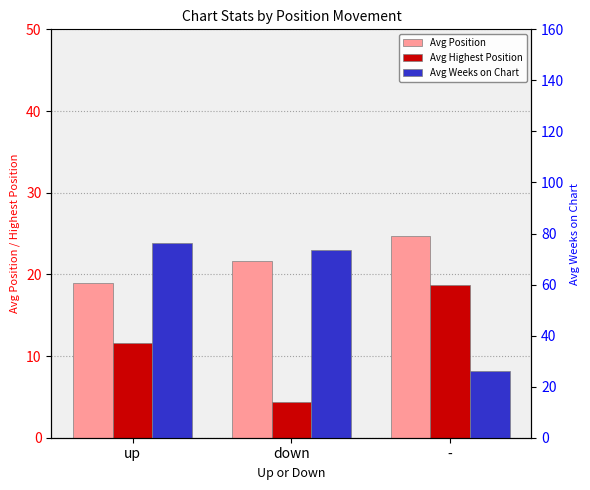

Which has a higher value, - or up?

-